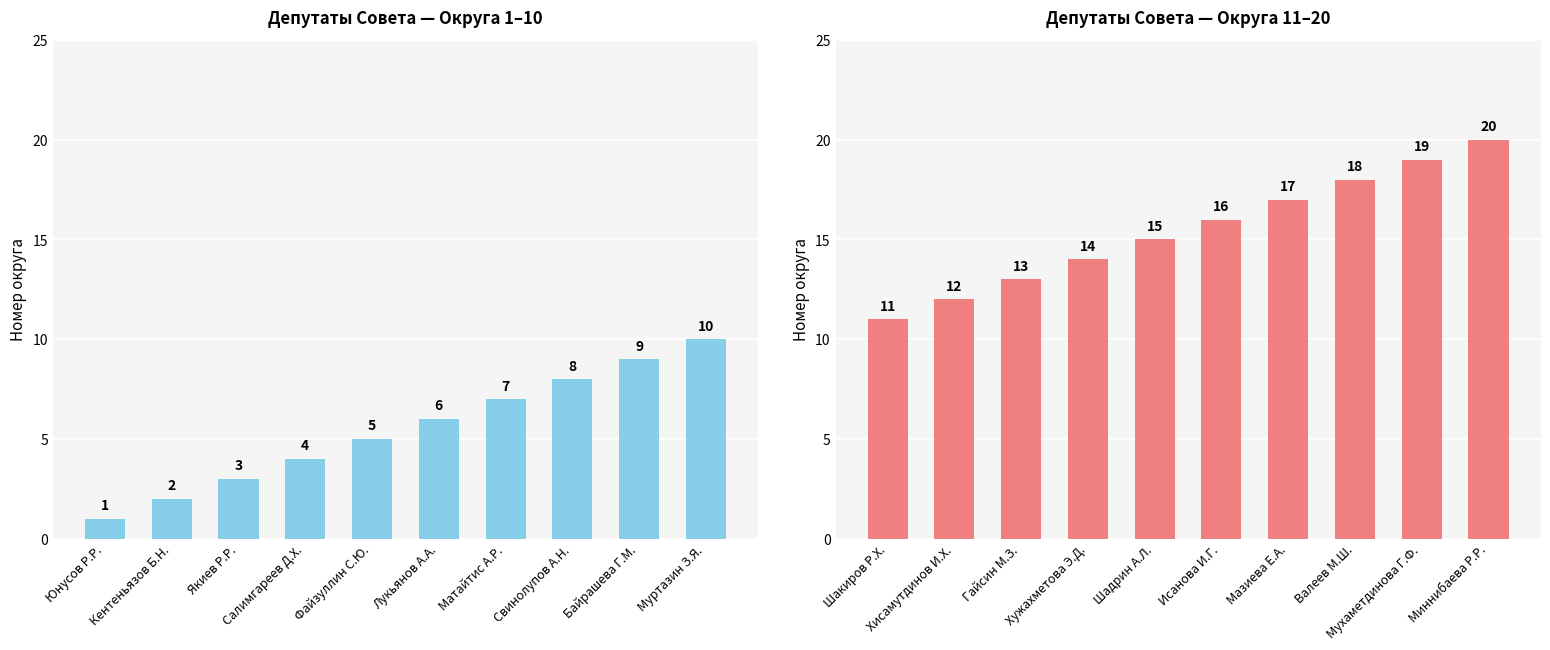

Which category has the highest value in the Округ (1–10) series?

Муртазин З.Я.